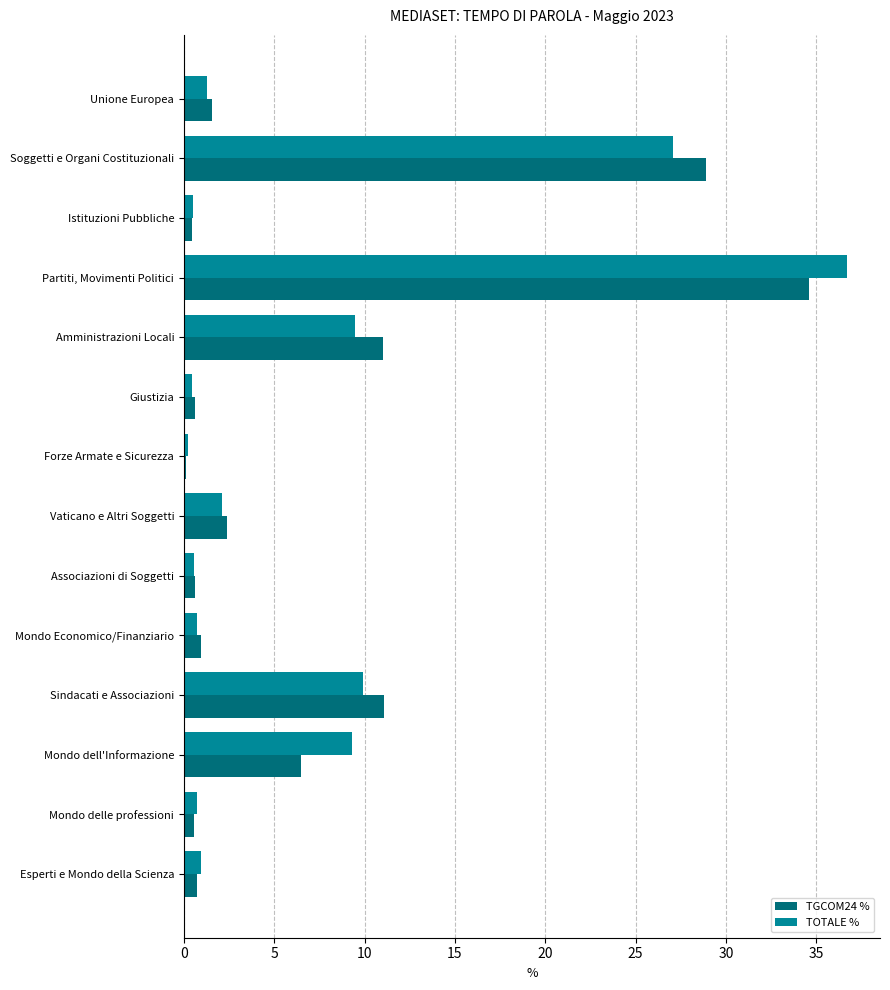

Which series changed the most between Partiti, Movimenti Politici and Mondo Economico/Finanziario?

TOTALE %